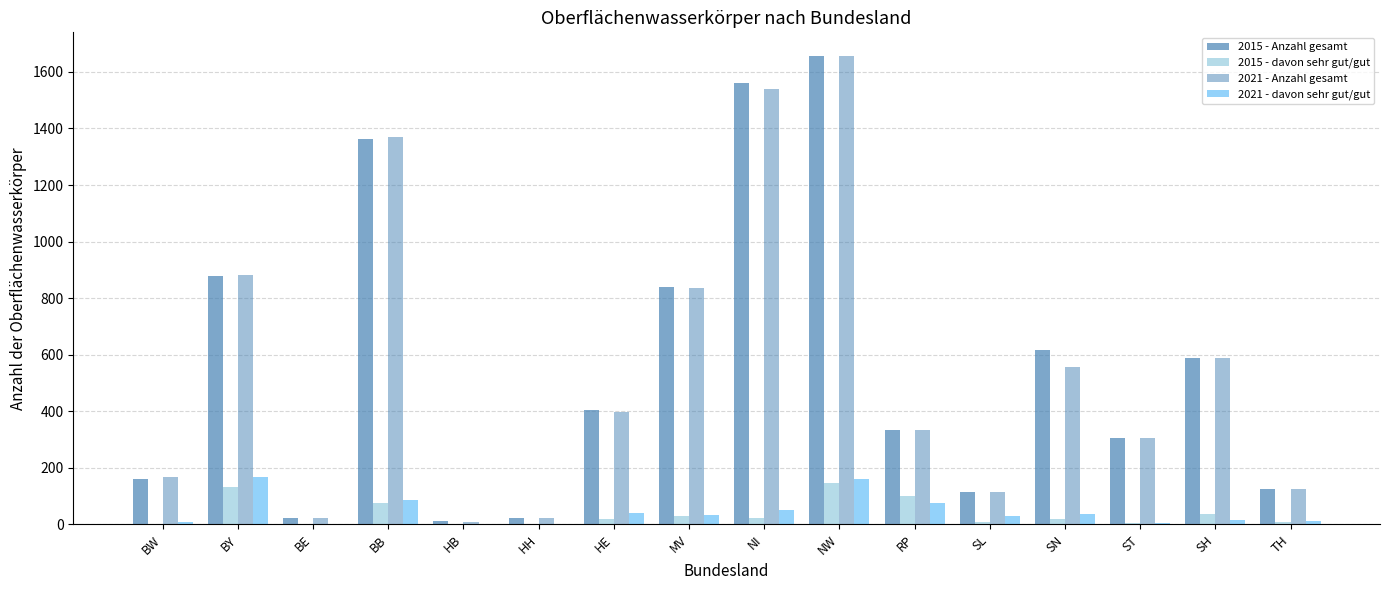

What is the difference between the maximum and minimum values in the 2015 - Anzahl gesamt series?

1645